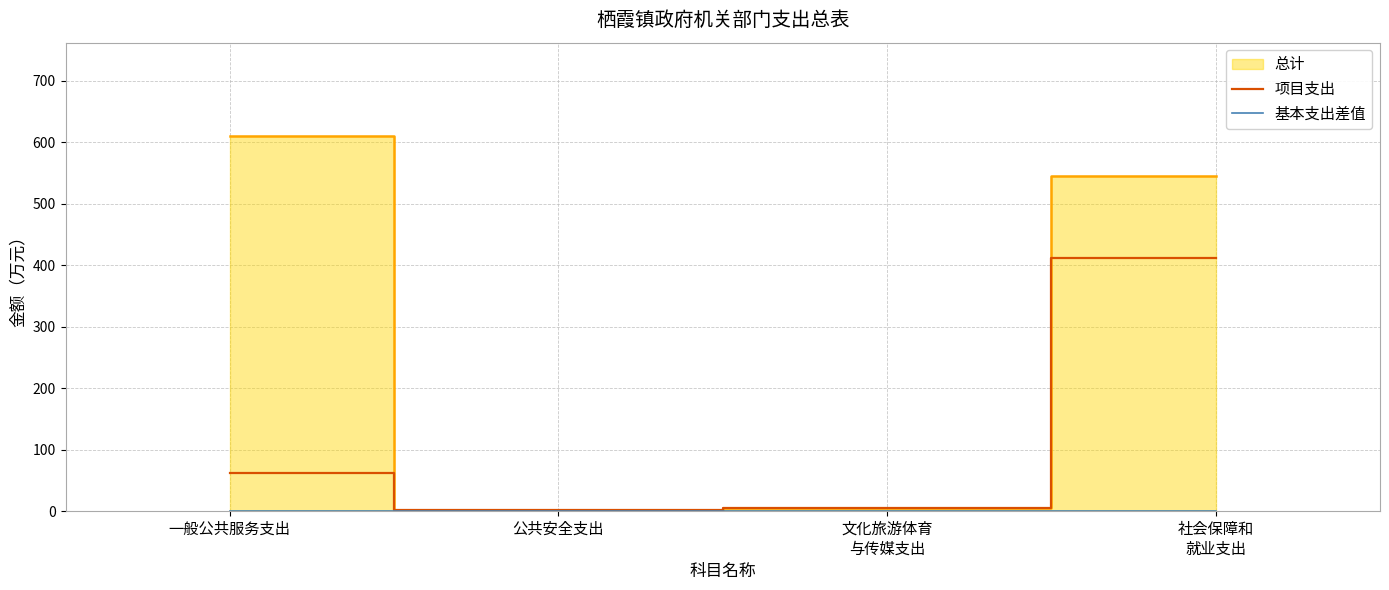

How many lines are shown in the chart?

2